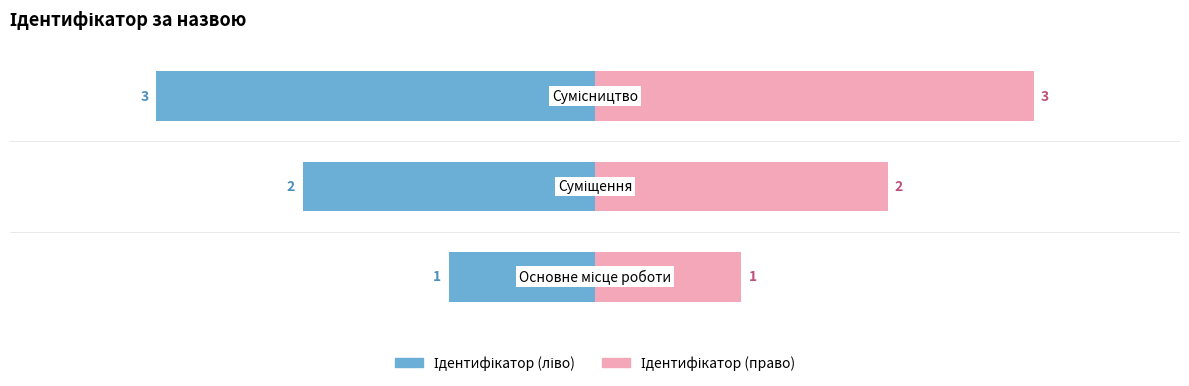

What is the sum of all values?

6